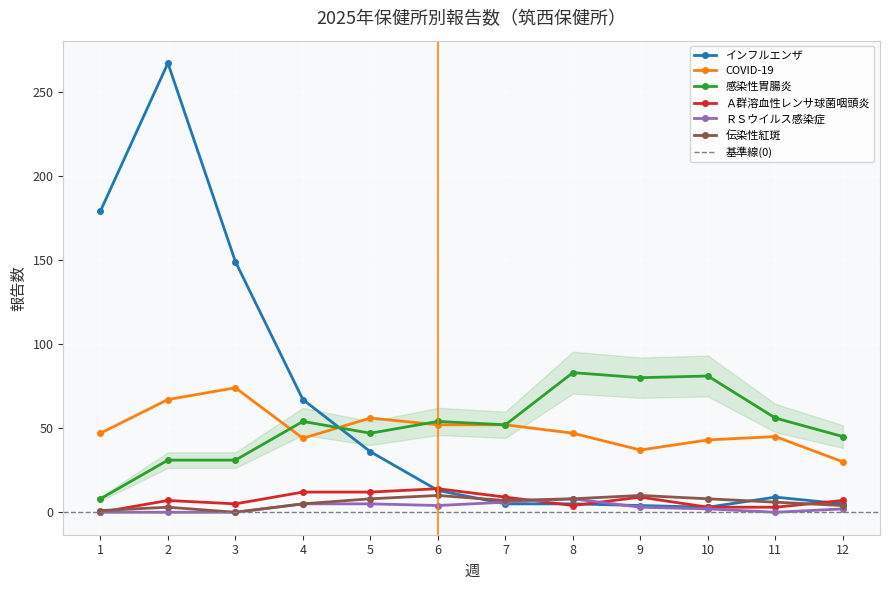

What is the maximum value for インフルエンザ?

267